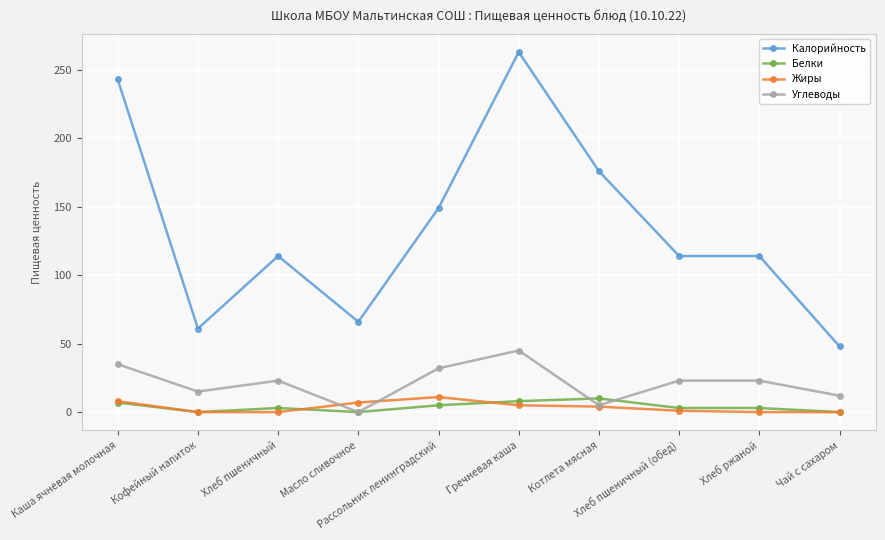

True or false: Углеводы has more than 1 interior local peaks.

True